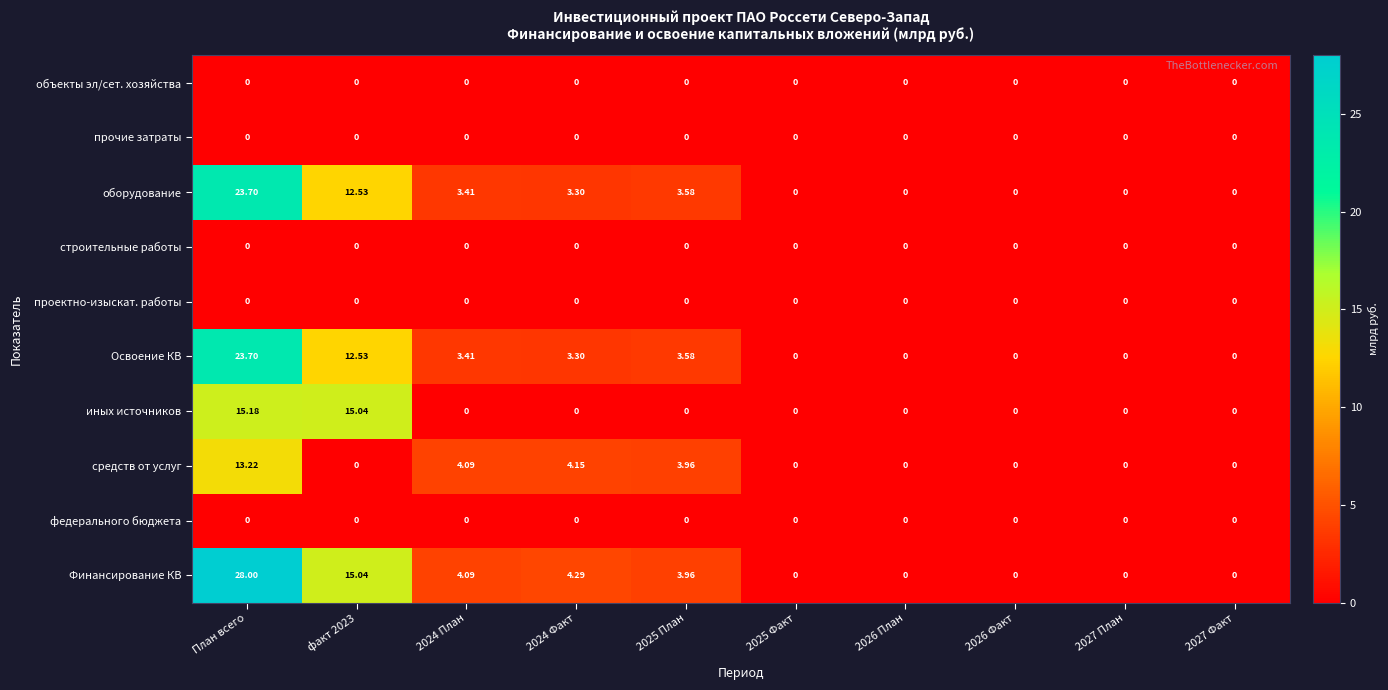

Which series has the largest total across all categories?

Финансирование КВ